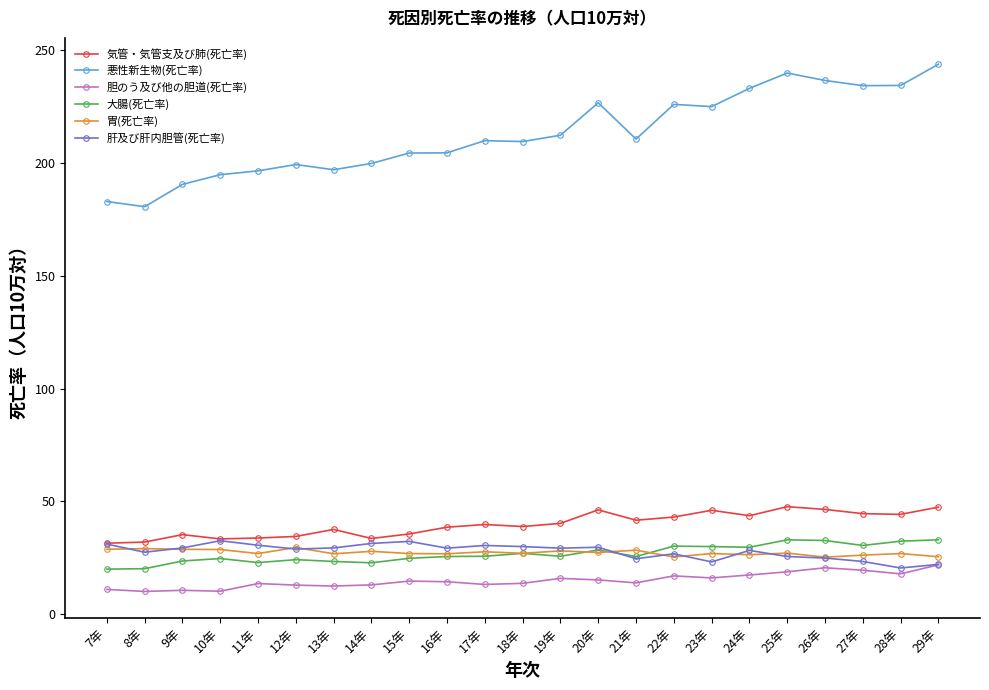

What is the total value across all series at 10年?

324.0